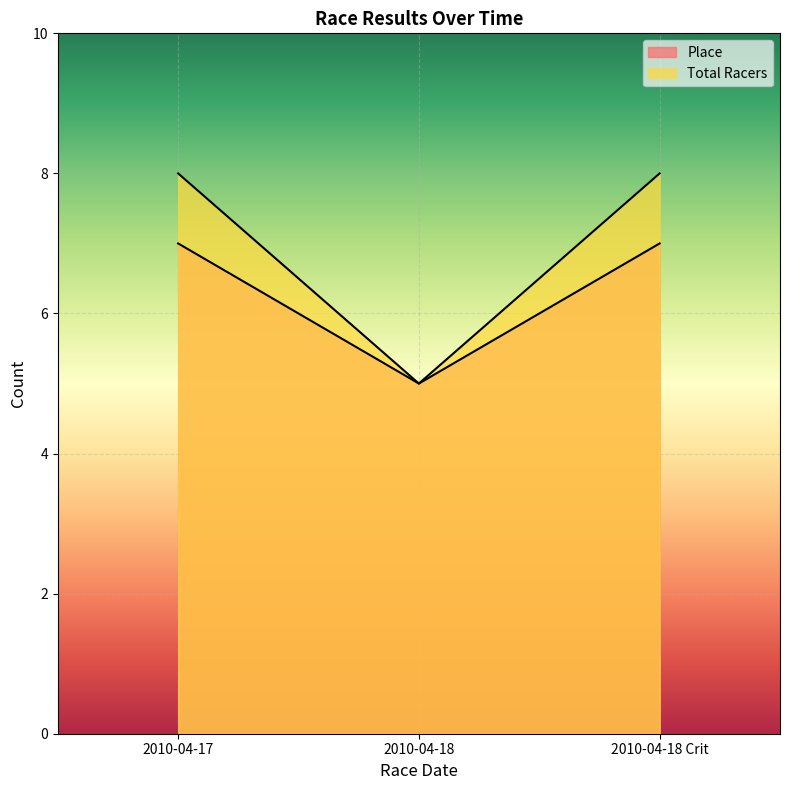

At which category does the chart reach its peak across all series?

2010-04-17